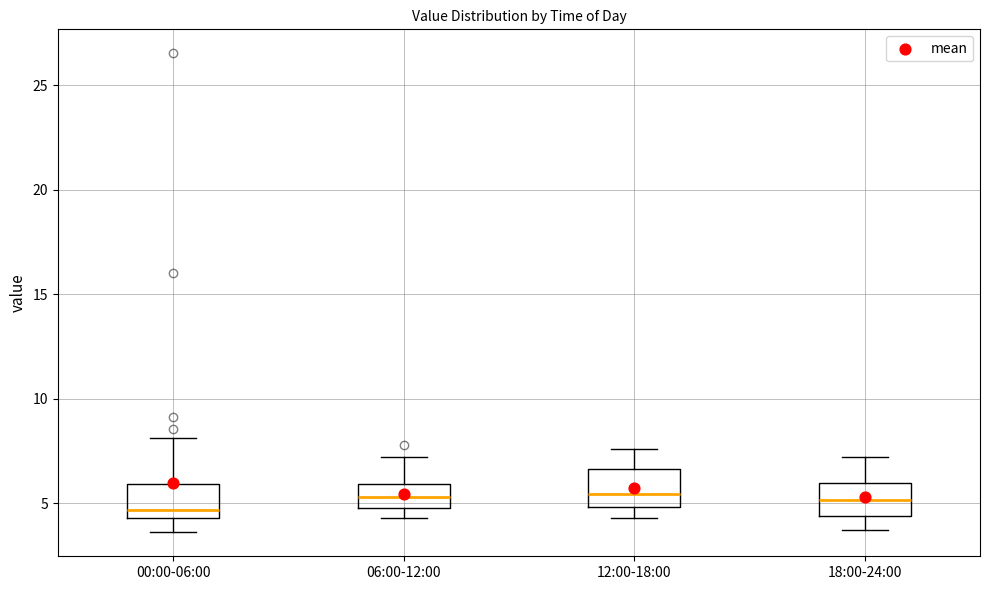

Reading left to right, transcribe this box plot: for each box, give where its median line is, the range the box spans, and where its two whiskers end, as read against the y-axis. The values are not printed on the chart, so give them approximately, as read against the axis.

00:00-06:00: median 4.5 (just above the box's lower edge), box 4.5 to 6.0, whiskers 3.5 to 8.0
06:00-12:00: median 5.5, box 5.0 to 6.0, whiskers 4.5 to 7.0
12:00-18:00: median 5.5, box 5.0 to 6.5, whiskers 4.5 to 7.5
18:00-24:00: median 5.0, box 4.5 to 6.0, whiskers 3.5 to 7.0